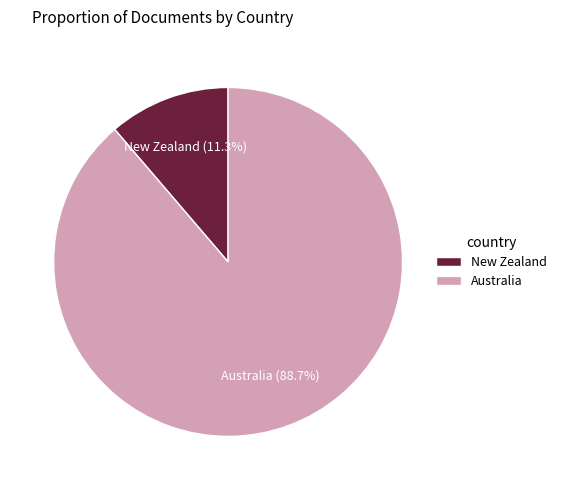

Does Australia represent more than half of the total?

Yes